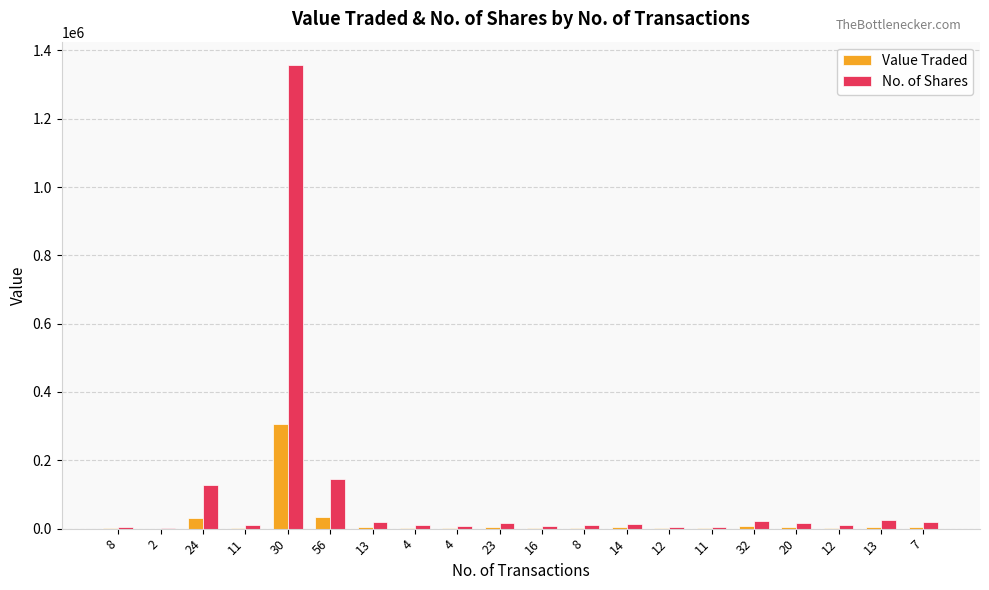

Count the number of data series in this chart.

2